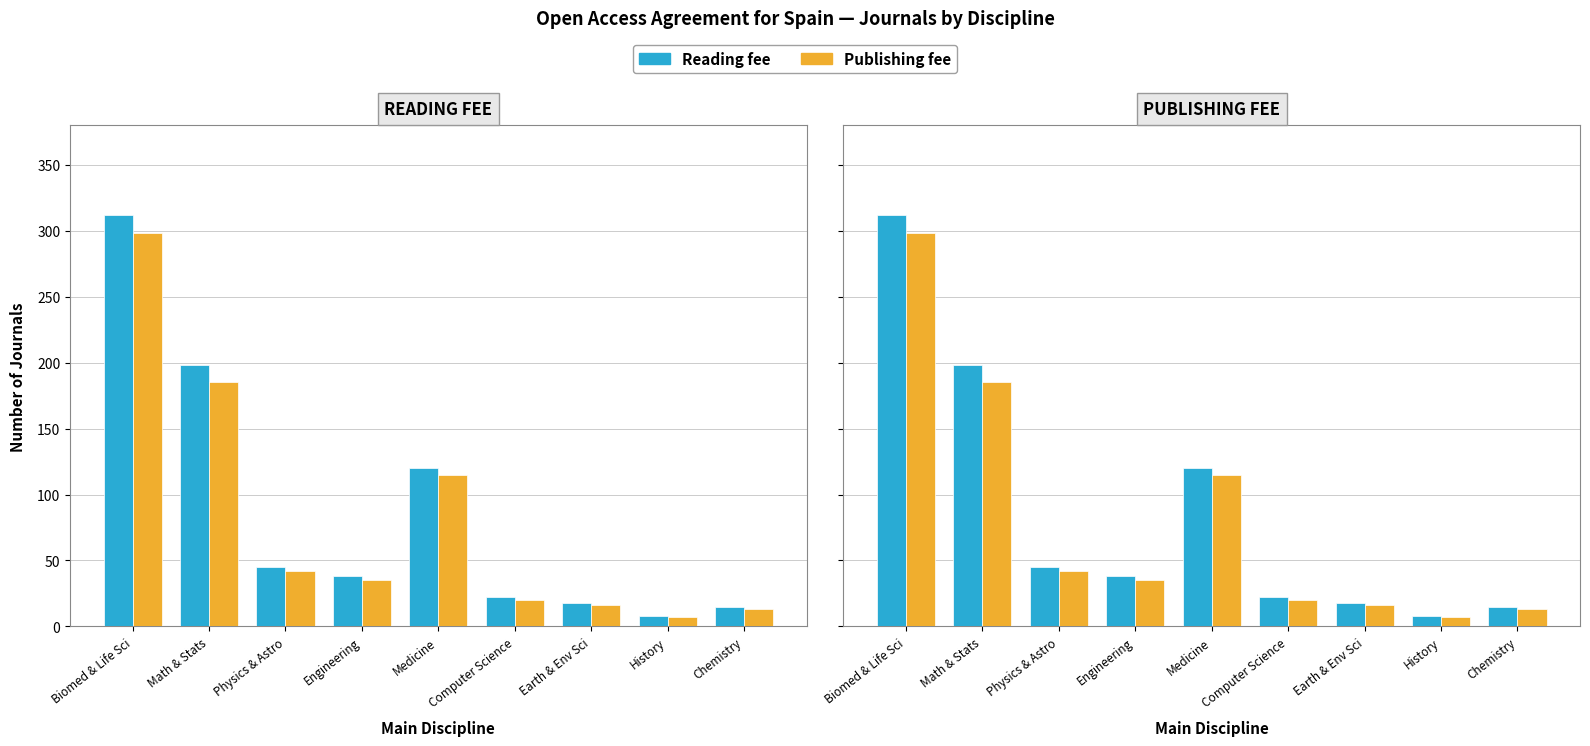

At which category does the chart reach its peak across all series?

Biomed & Life Sci